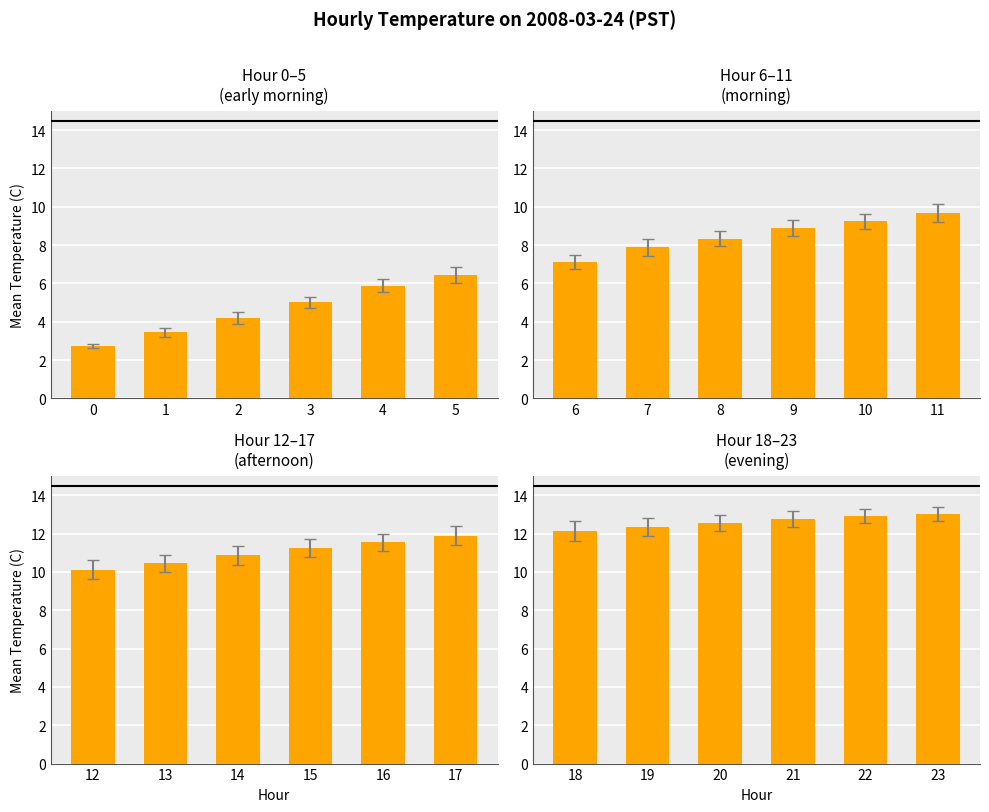

Is it true that the value at 22 is 17.1?

False